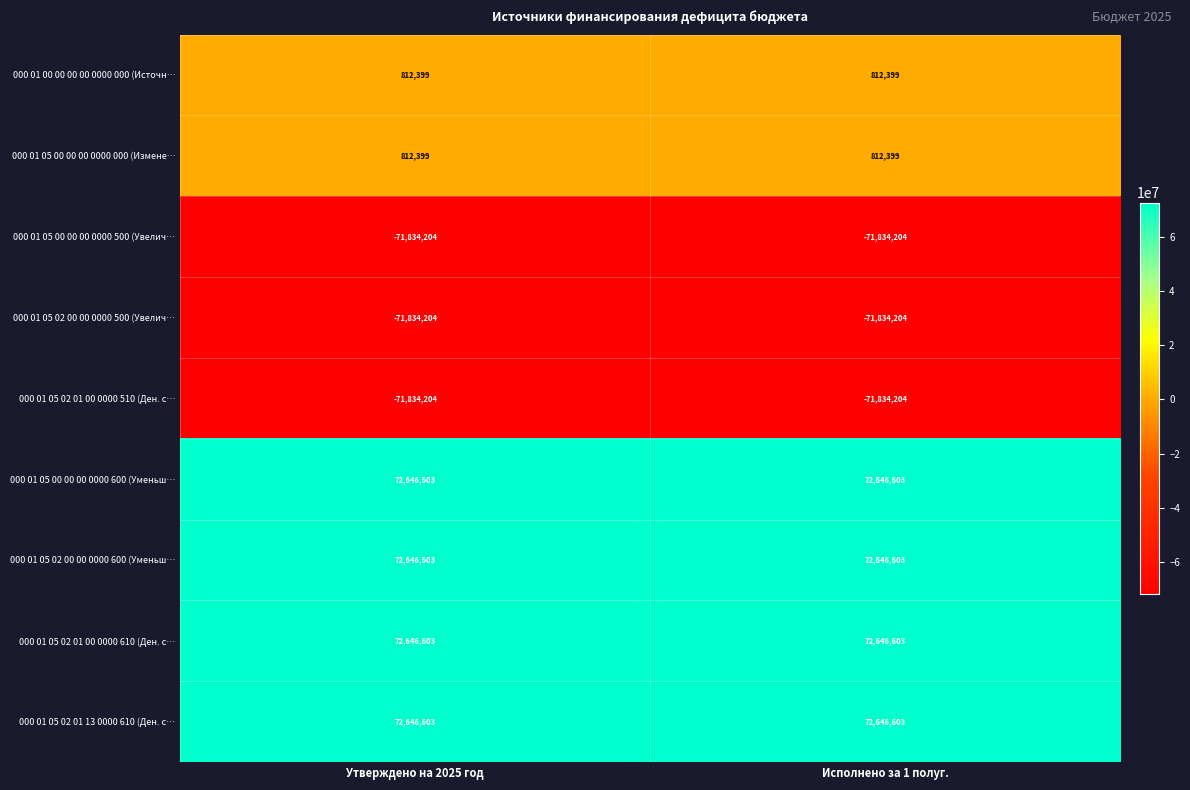

The 000 01 05 00 00 00 0000 500 (Увелич… series shows -120834238 at Утверждено на 2025 год. True or false?

False